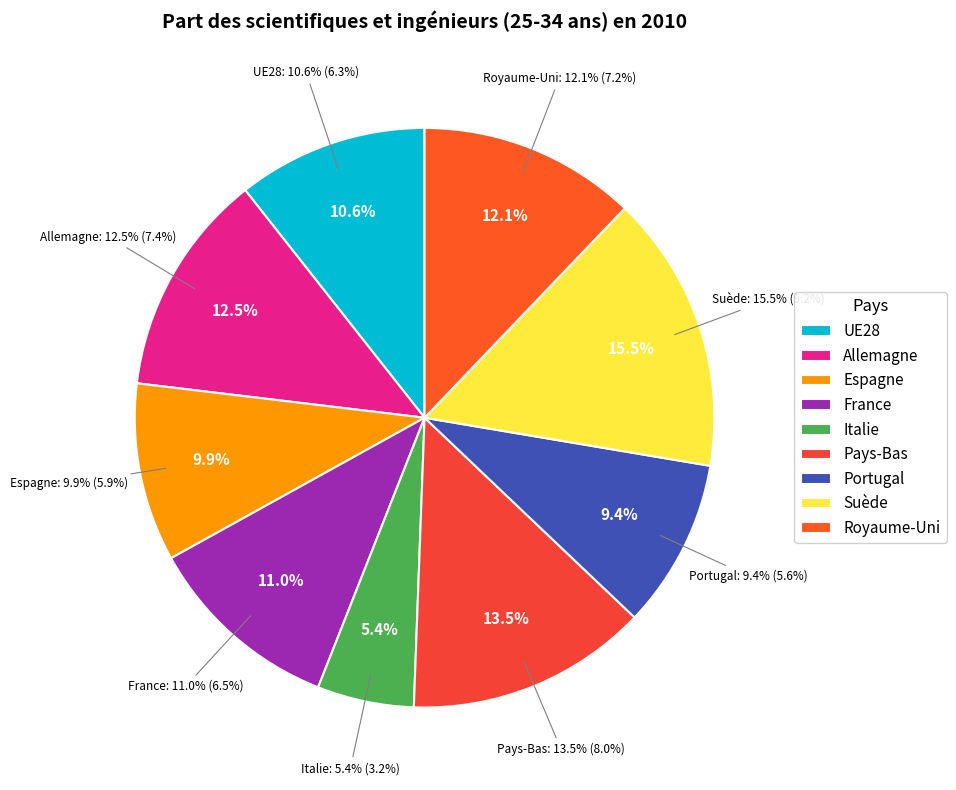

Is it true that Italie is 15% of the pie?

False